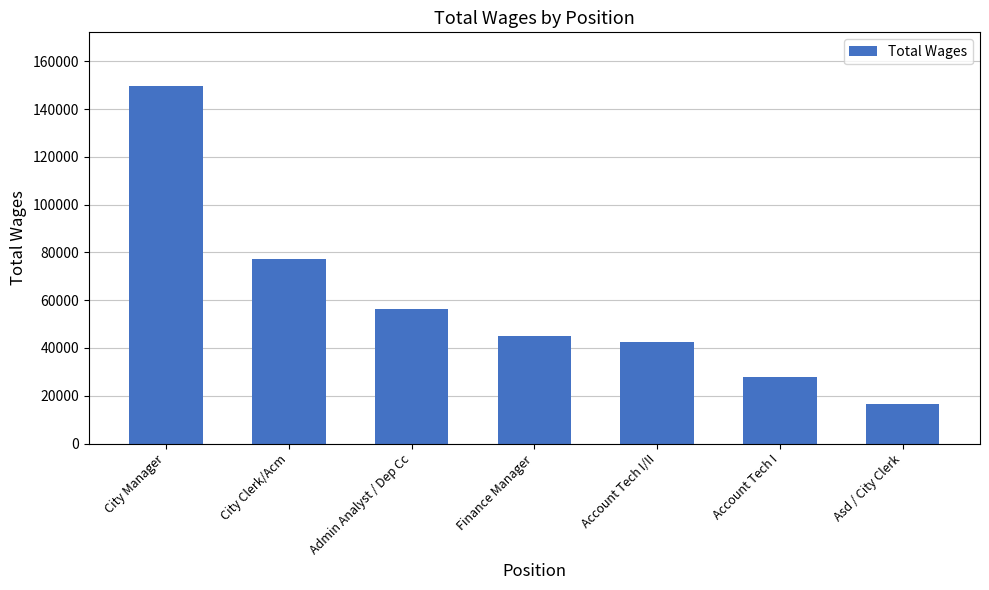

Rank the categories by value from lowest to highest.

Asd / City Clerk, Account Tech I, Account Tech I/II, Finance Manager, Admin Analyst / Dep Cc, City Clerk/Acm, City Manager